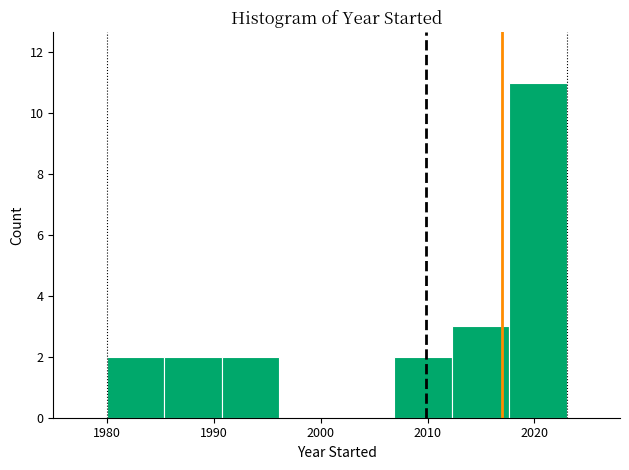

How tall is the bar that spans 1980 to 1985 on the x-axis? Neither the bar edges nor the heights are printed on the chart, so give them approximately, as read against the axes.

2